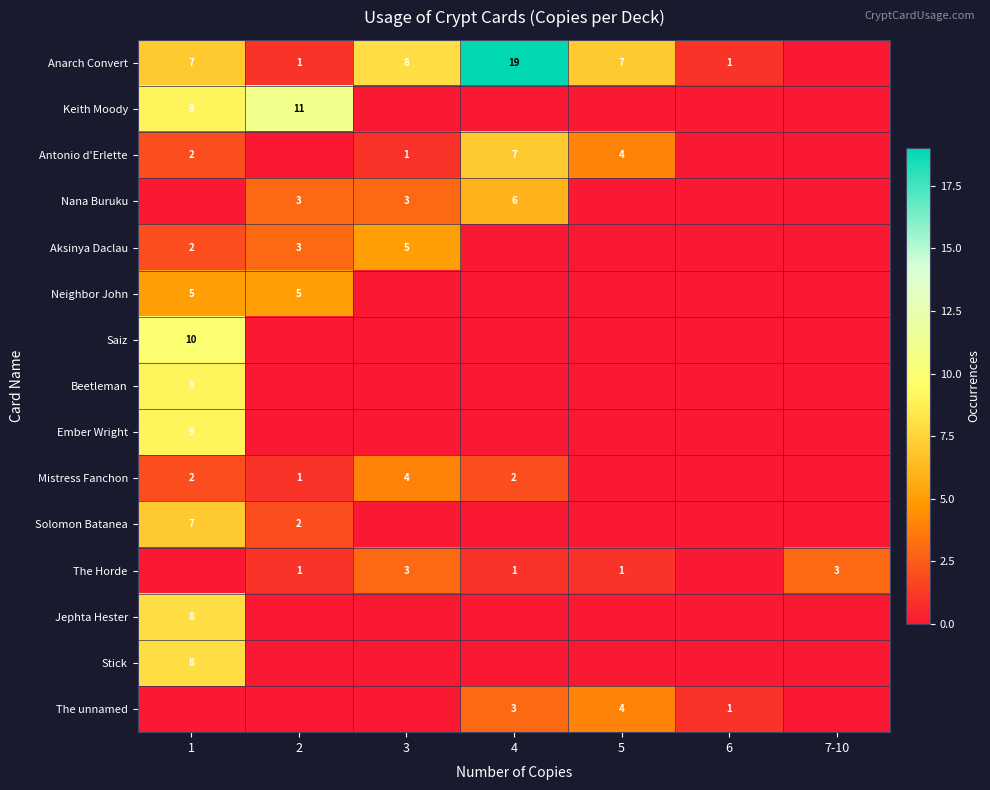

What is the total value across all series at 7-10?

3